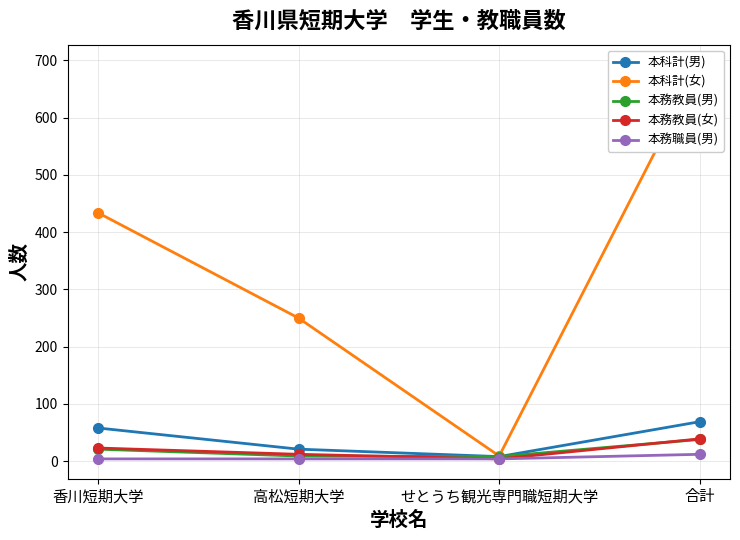

What is the sum of the 本務教員(女) values at 香川短期大学 and 高松短期大学?

35